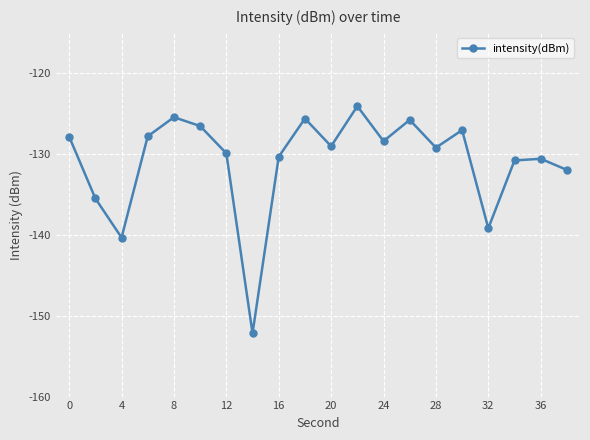

What is the sum of all values?

-2617.4